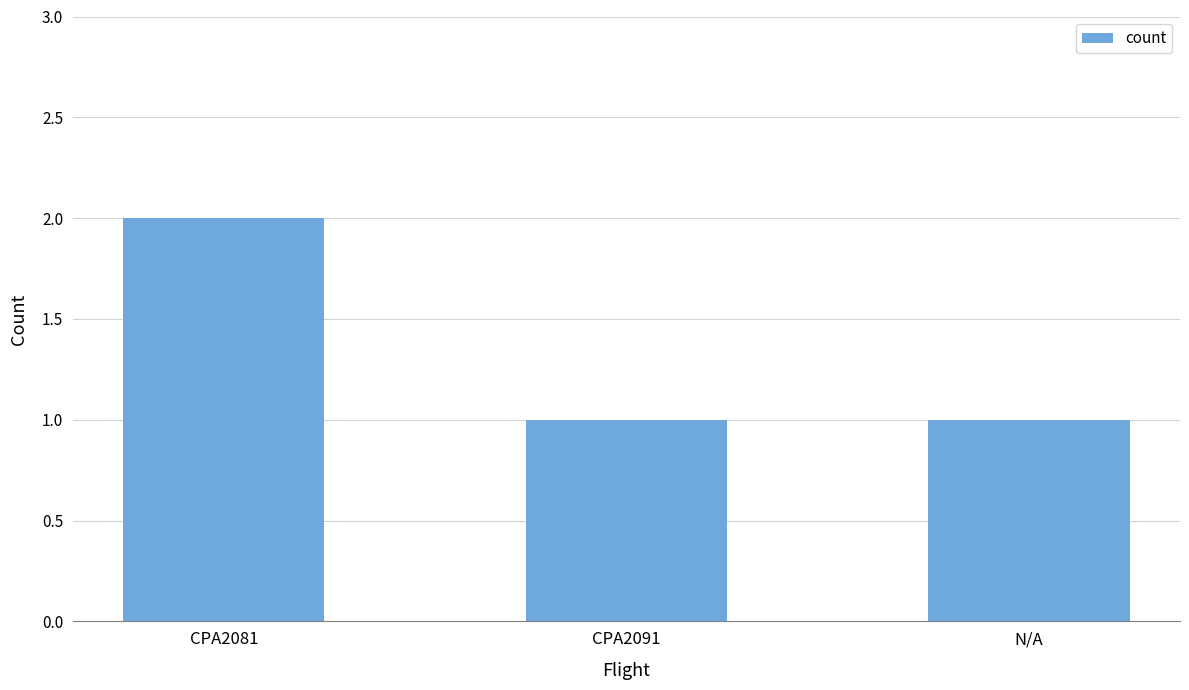

How many data points does each series have?

3